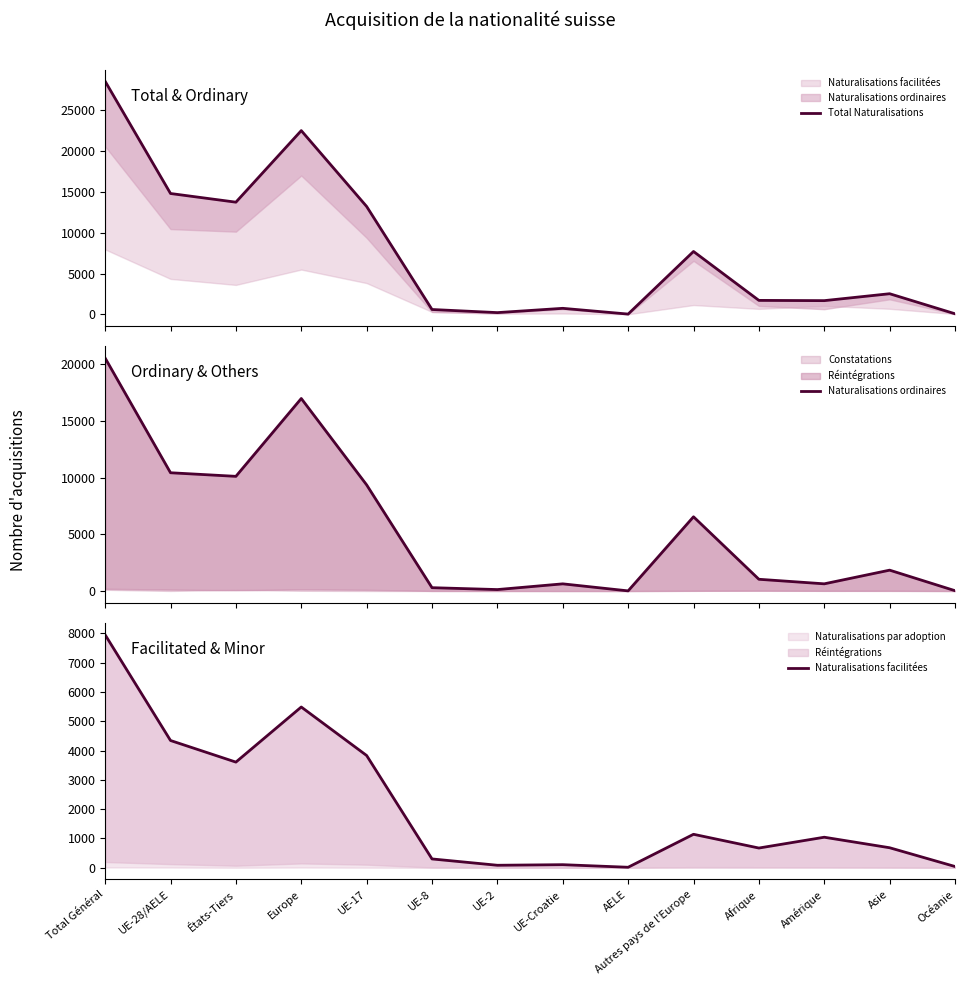

Where does the Naturalisations ordinaires series first go above 1843?

Total Général